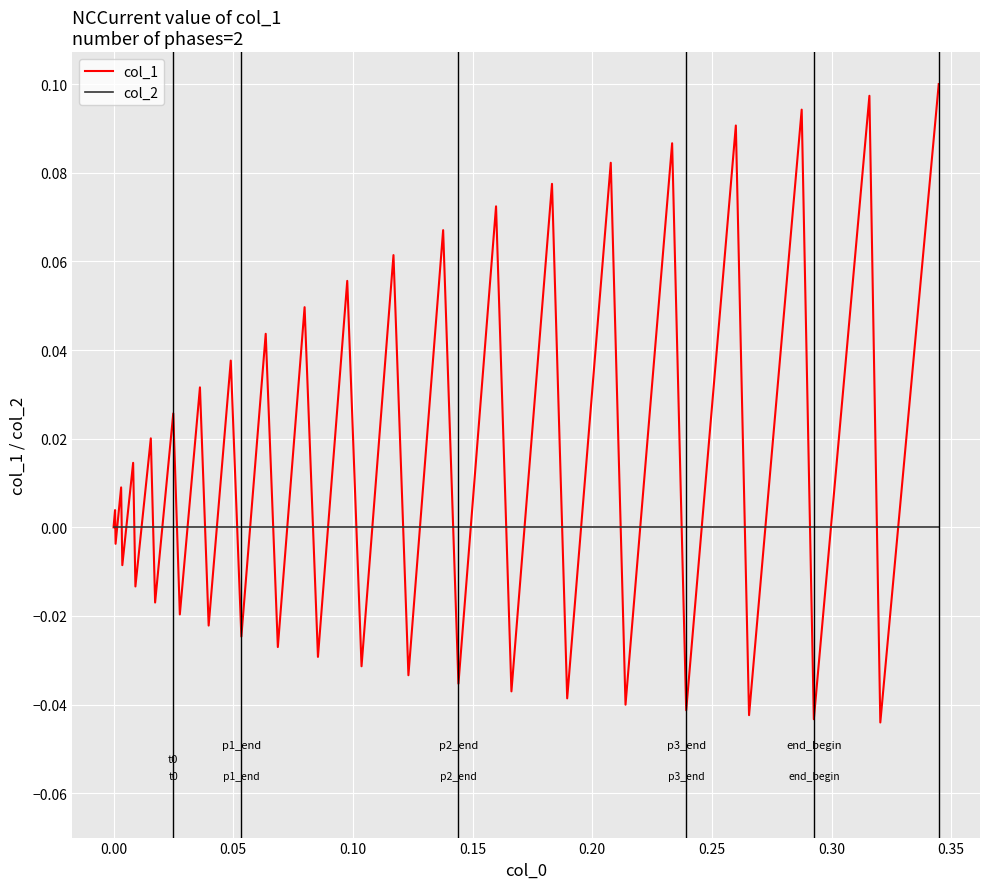

What are all the series names shown in the legend?

col_1, col_2